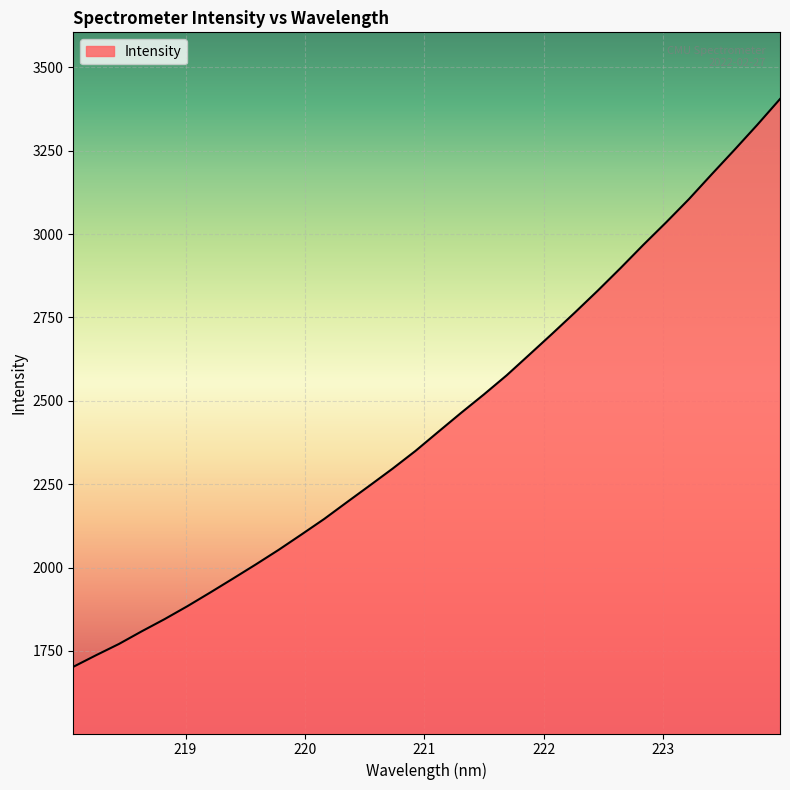

What is the smallest value displayed?

1702.2